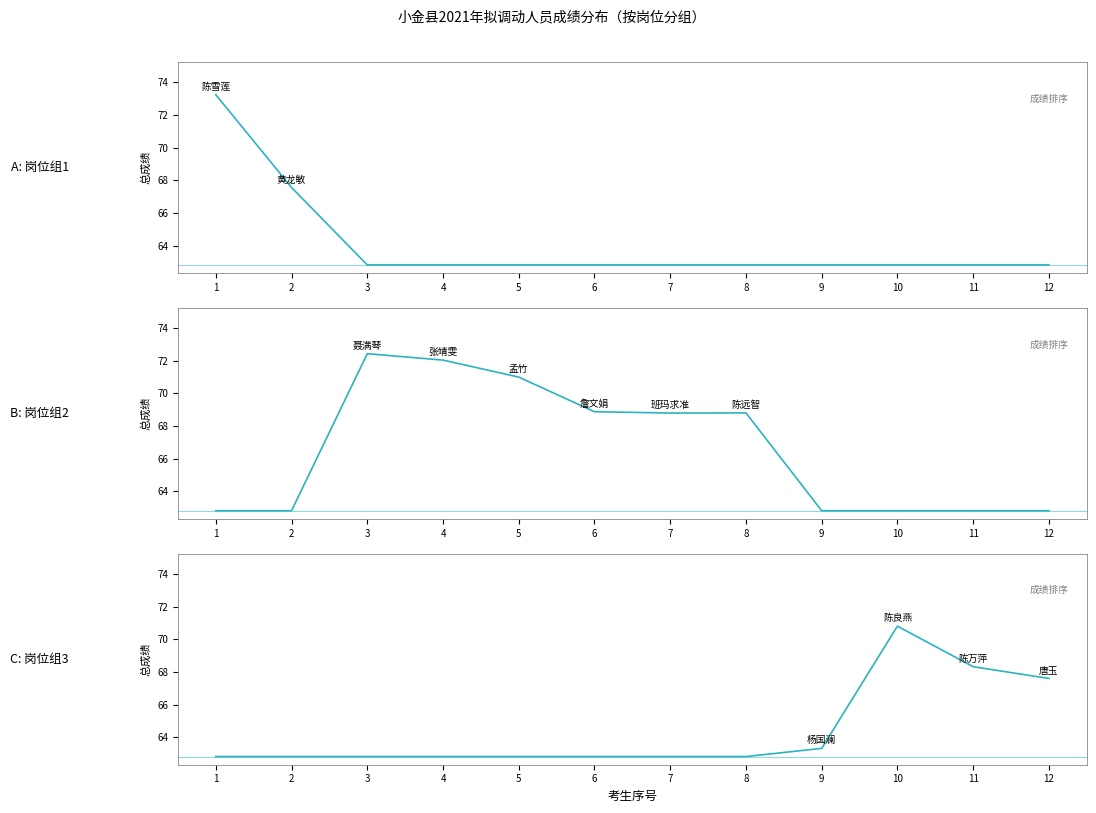

Rank the categories by value from lowest to highest.

1, 2, 3, 4, 5, 6, 7, 8, 9, 12, 11, 10